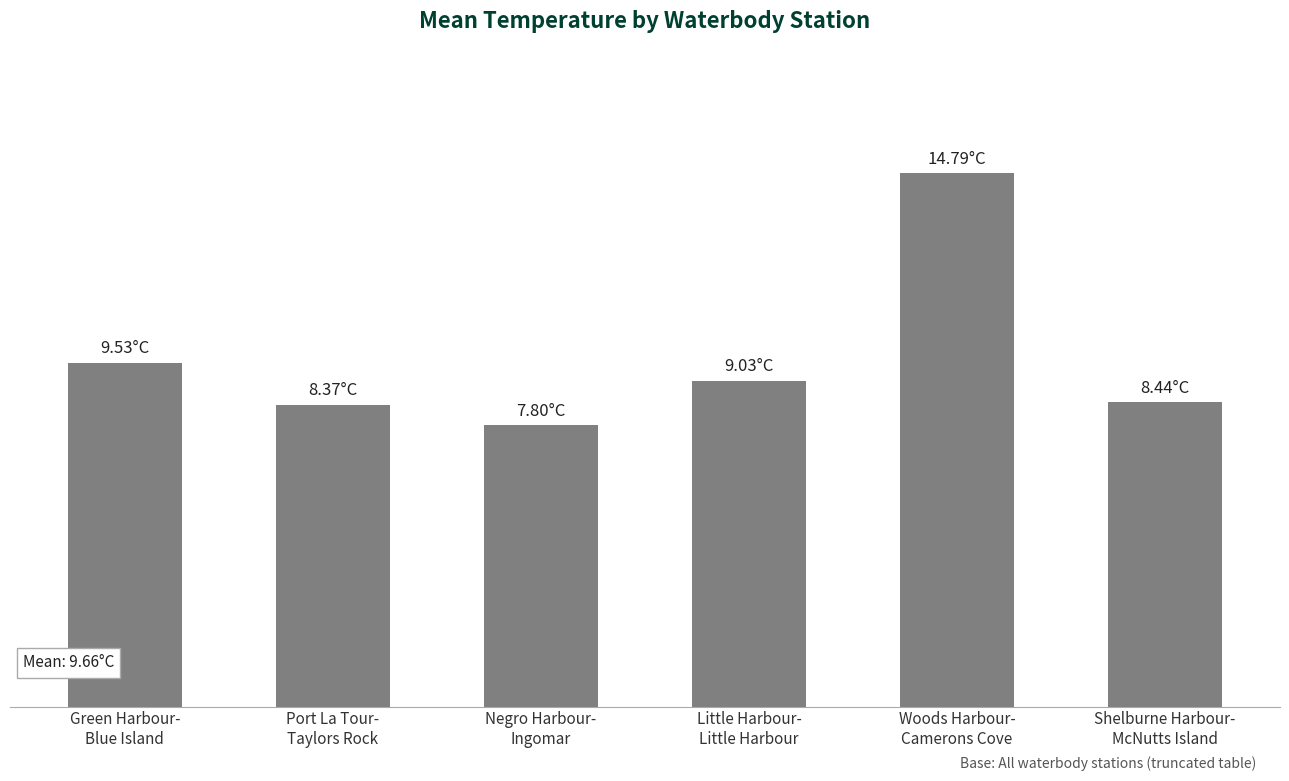

Does the chart contain any negative values?

No